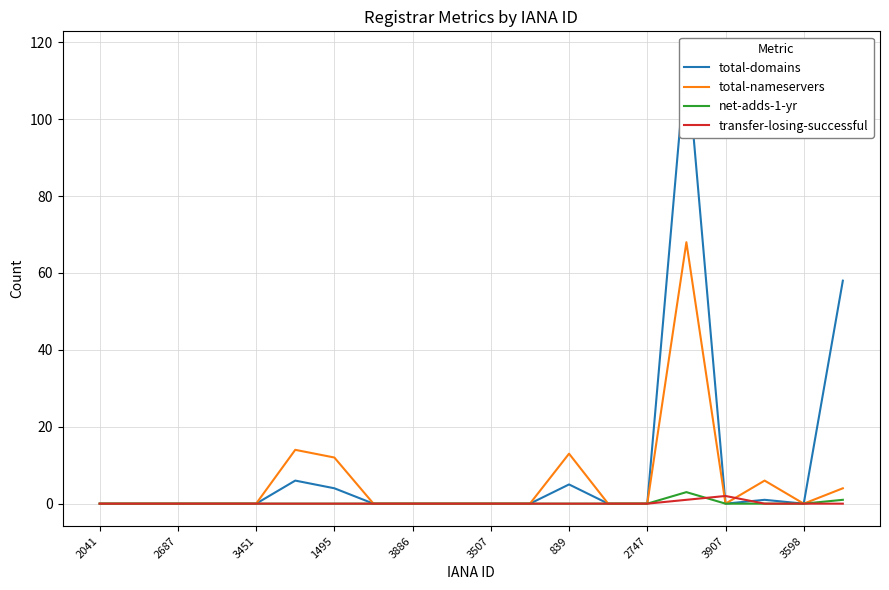

What is the maximum value shown in the chart?

117